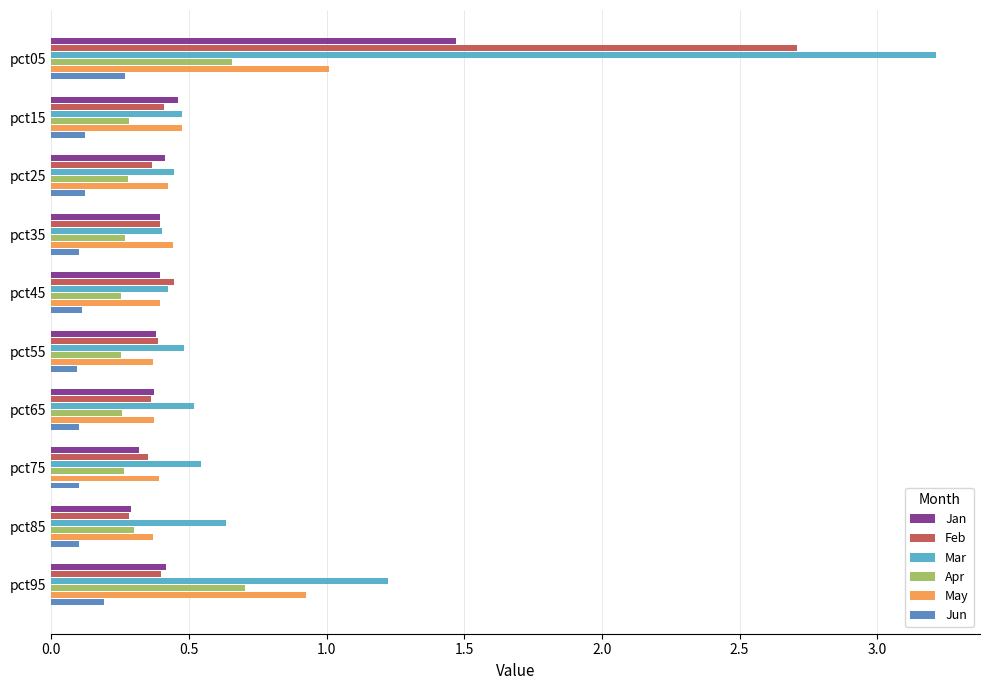

True or false: Mar has a value of 0.4 at pct45.

True